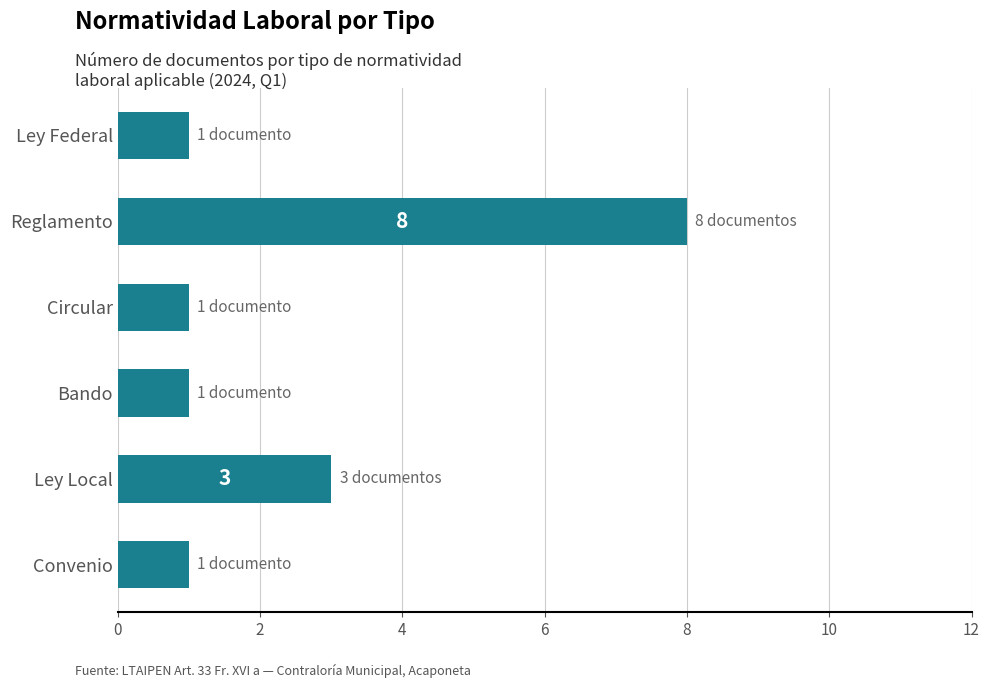

At which label is the value closest to 4?

Ley Local